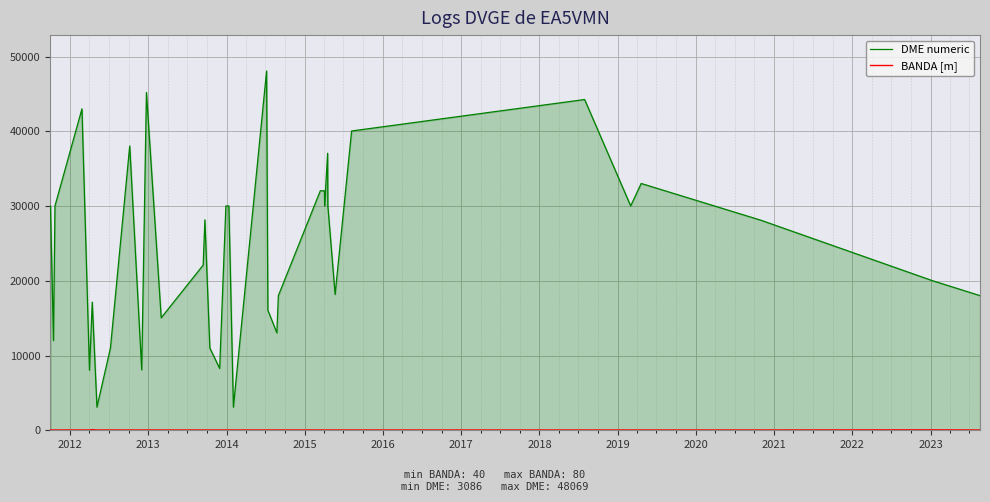

What is the difference between the maximum and minimum values in the DME numeric series?

44983